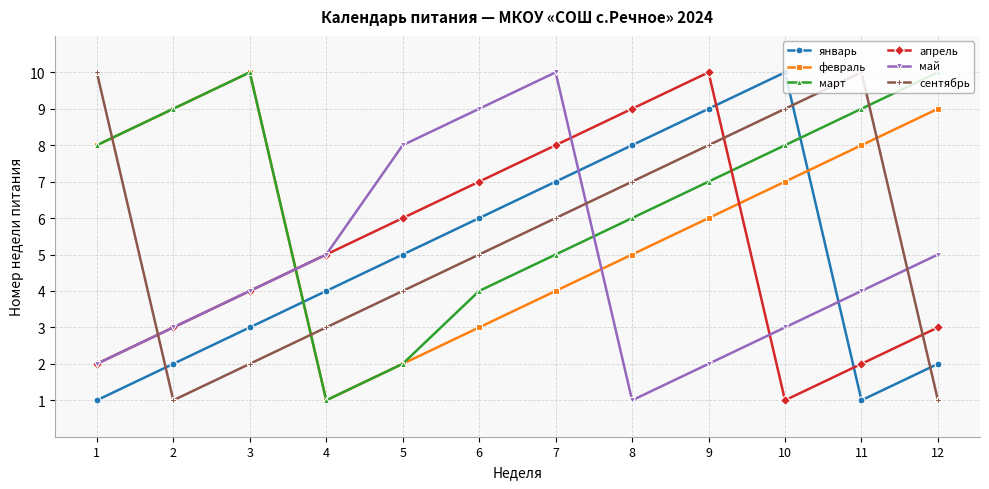

What is the value of the апрель point at the 7th from the left?

8